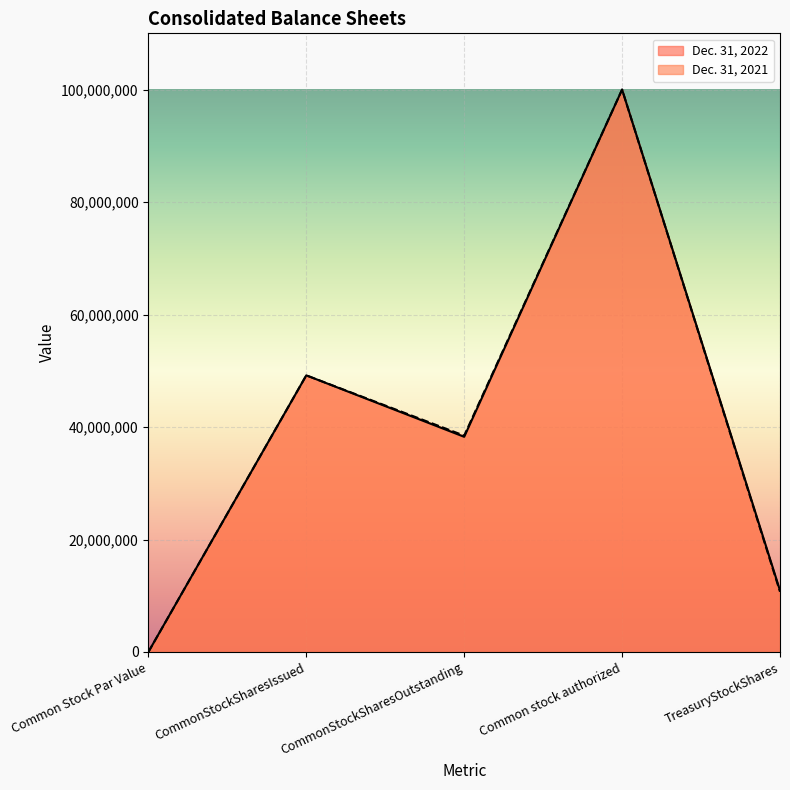

At which category is the sum across all series the highest?

Common stock authorized